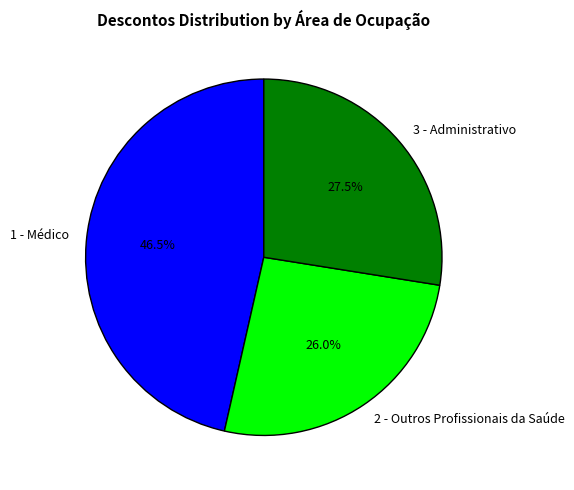

Which category has the smallest portion of the pie?

2 - Outros Profissionais da Saúde